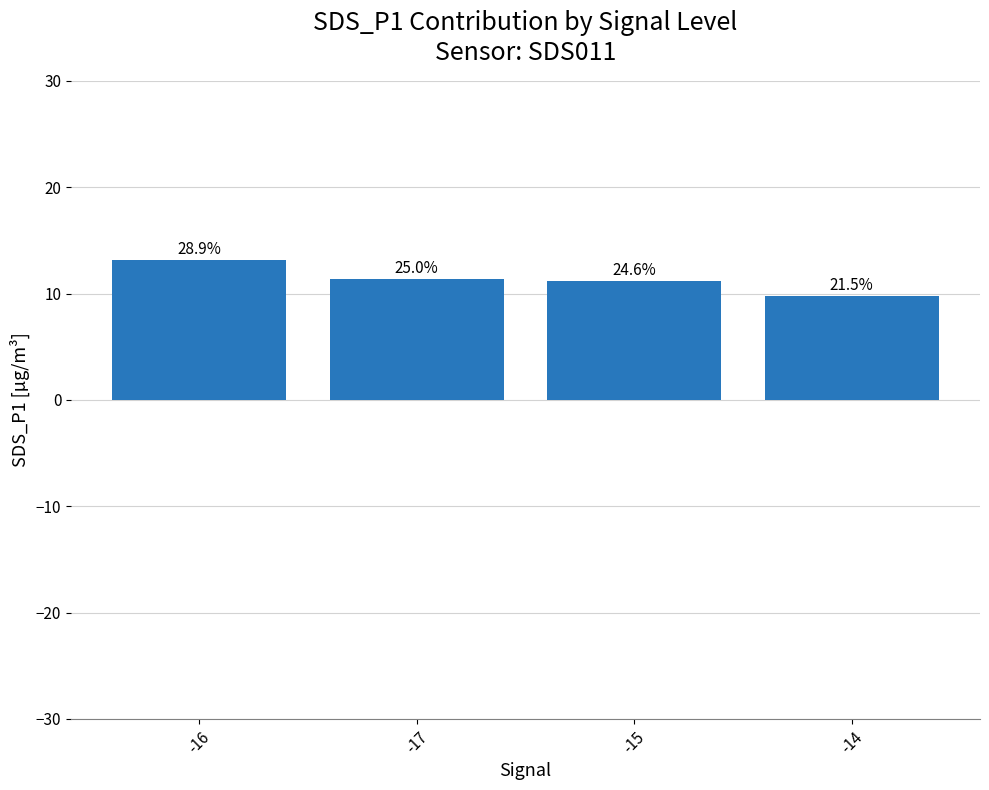

List the labels in order of value, largest first.

-16, -17, -15, -14